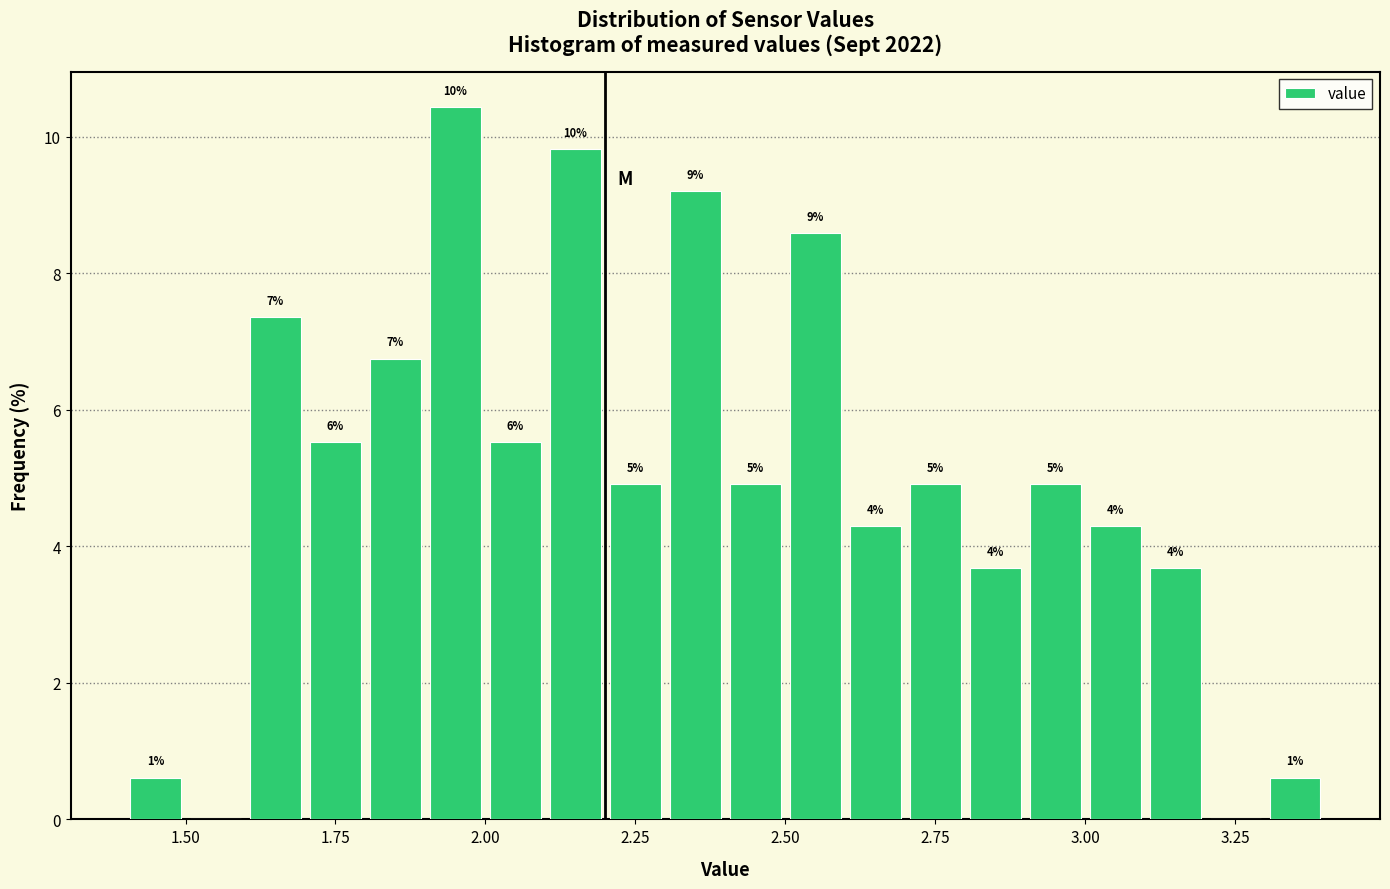

Read against the x-axis, roughly where is the centre of the tallest bar?

1.95